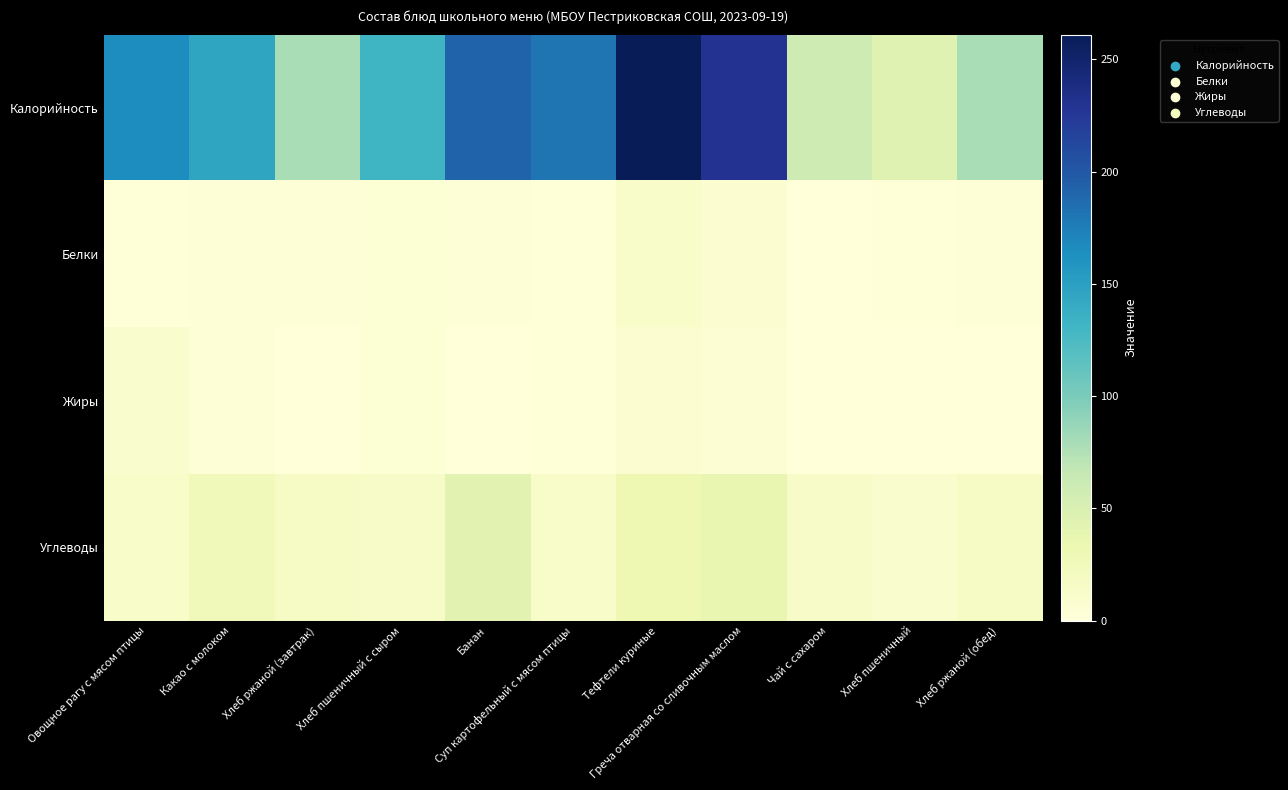

Which series has the widest spread of values?

Калорийность